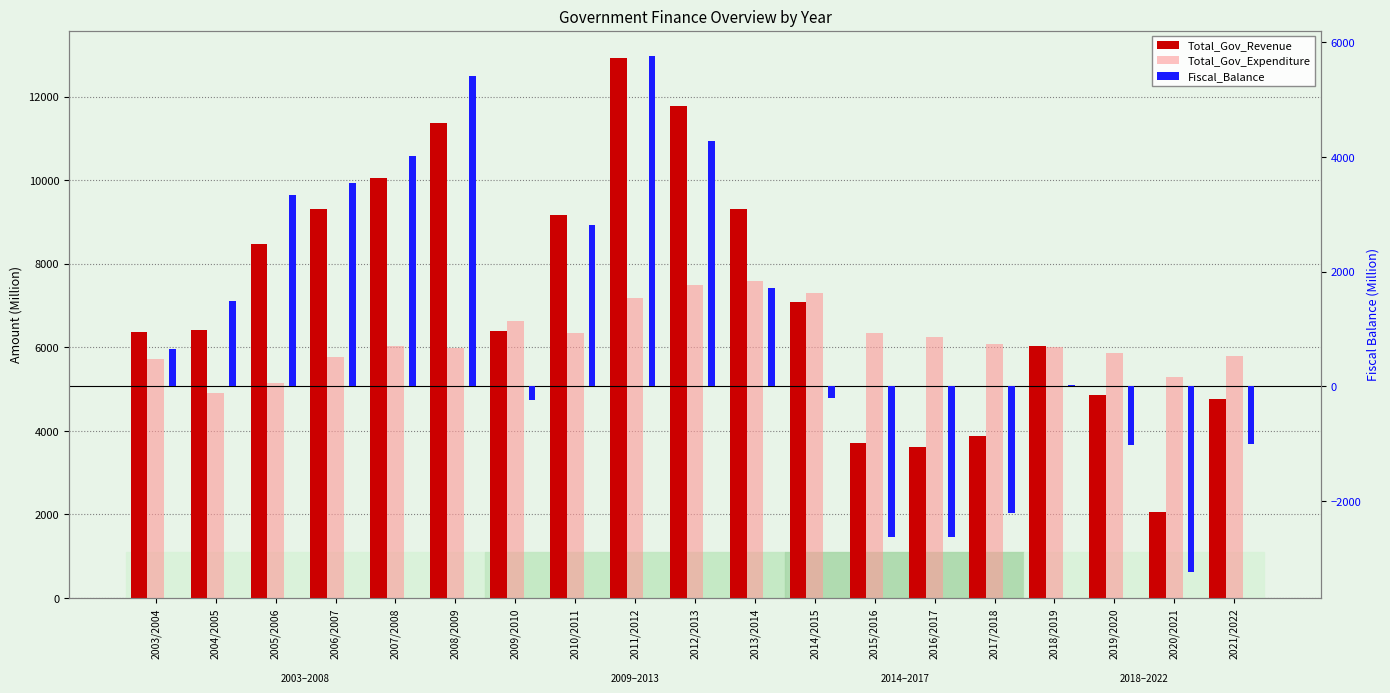

Which label corresponds to the largest value in the chart?

2011/2012